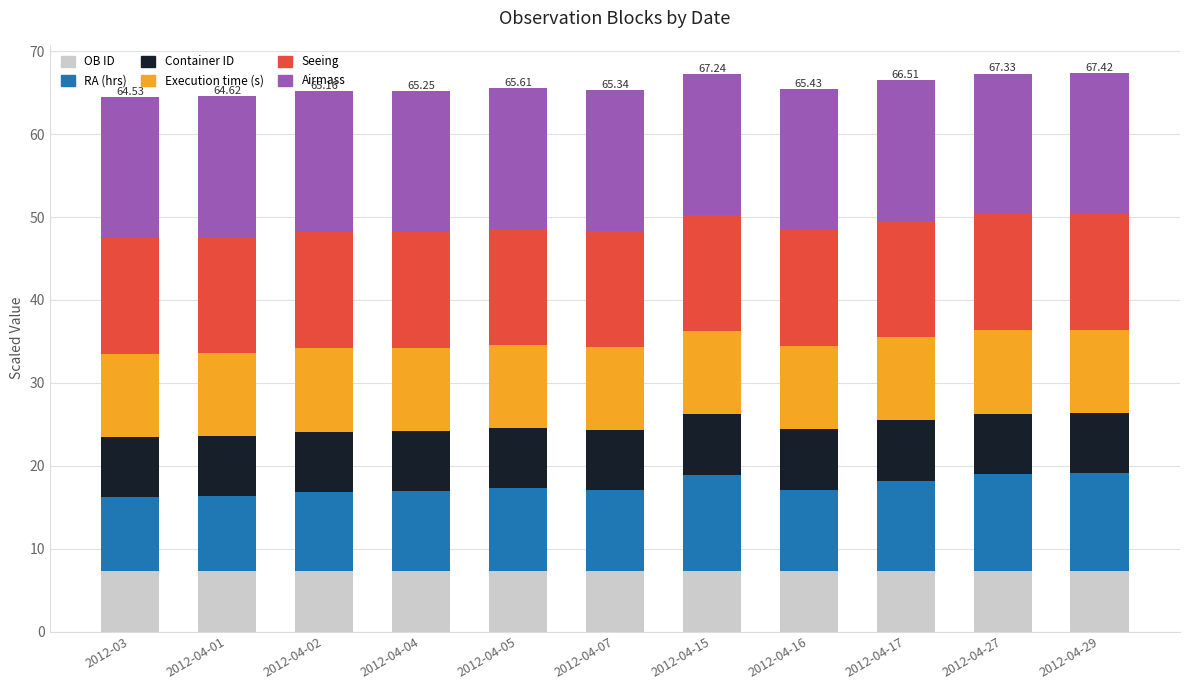

What is the total value across all series at 2012-04-27?

67.3